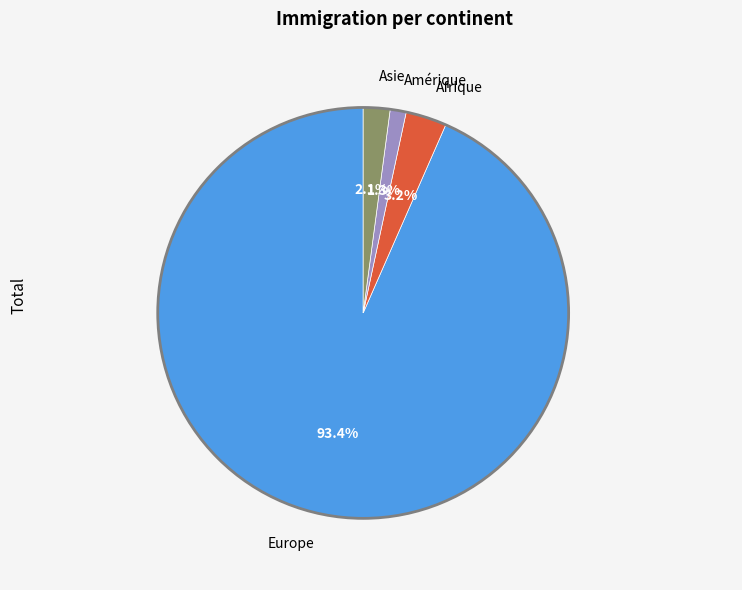

Is there a majority slice in this chart?

Yes